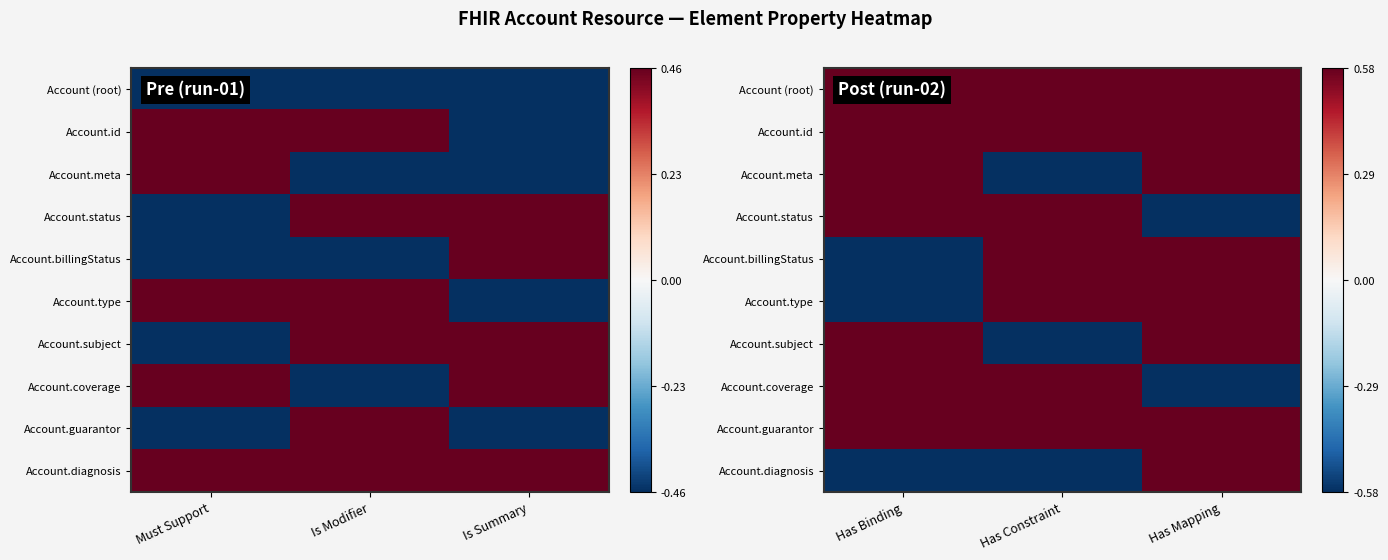

Between Has Binding and Has Mapping, which series saw the biggest shift?

Account.status